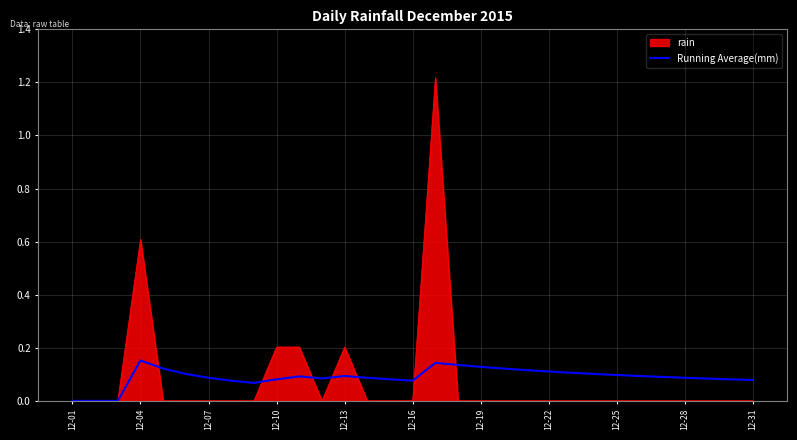

Is this an area chart (filled region under the line)?

Yes